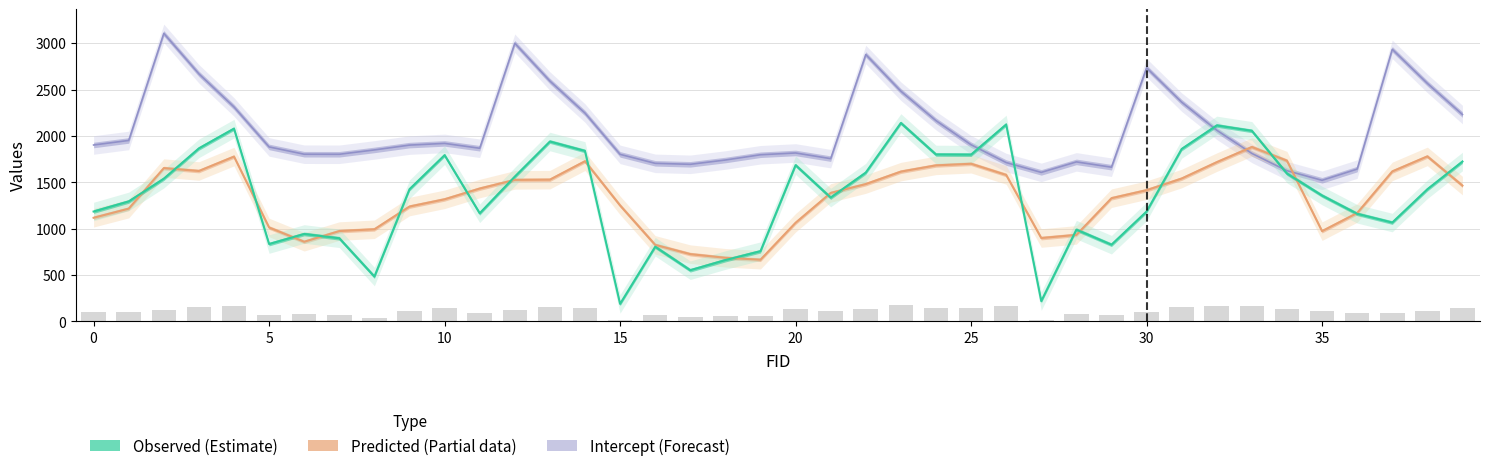

What is the total value across all series at 9?

4563.6